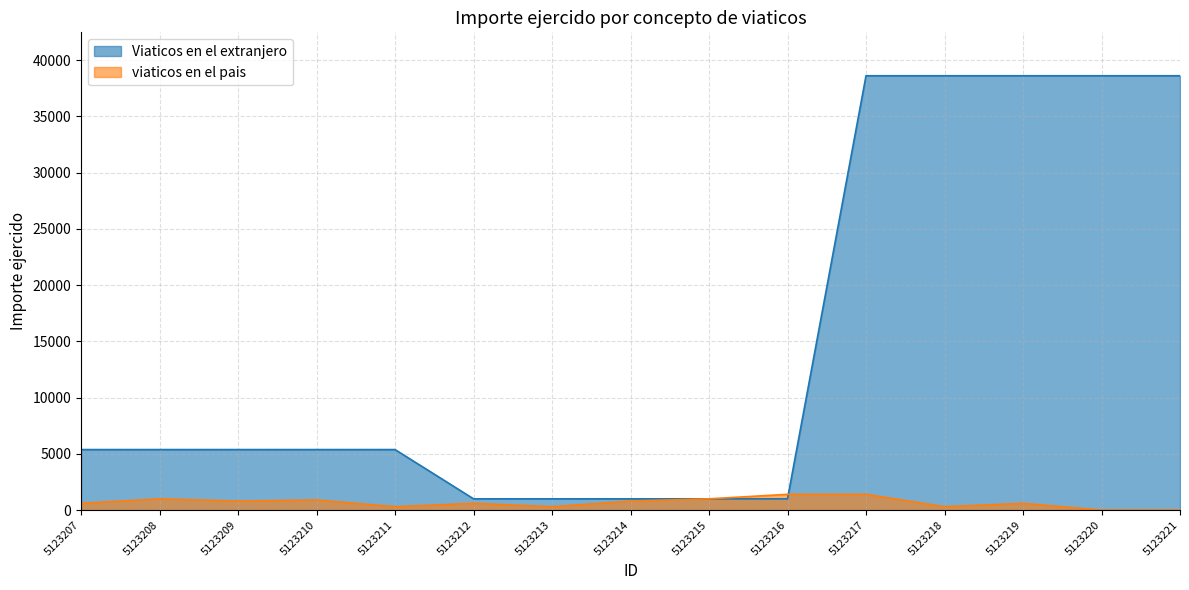

What is the difference between the second highest and second lowest values in the Viaticos en el extranjero series?

37620